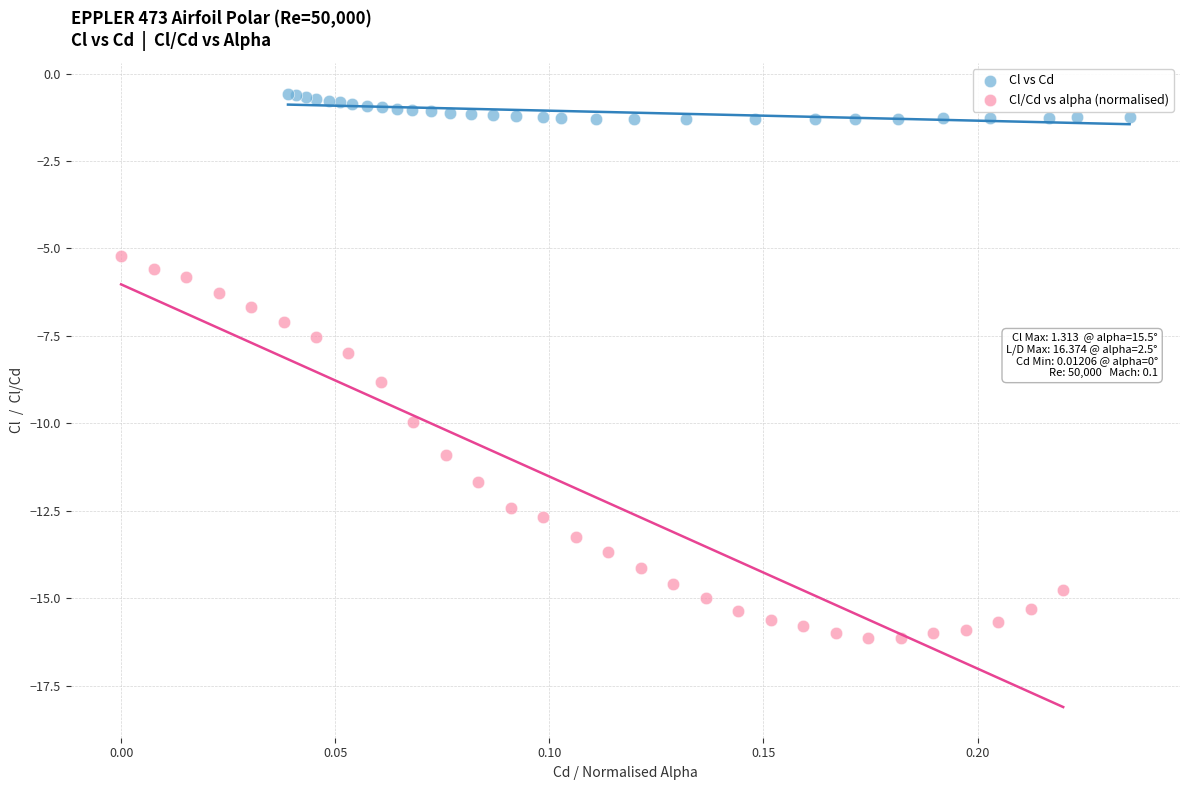

Which series reaches the minimum Y coordinate?

Cl/Cd vs alpha (normalised)